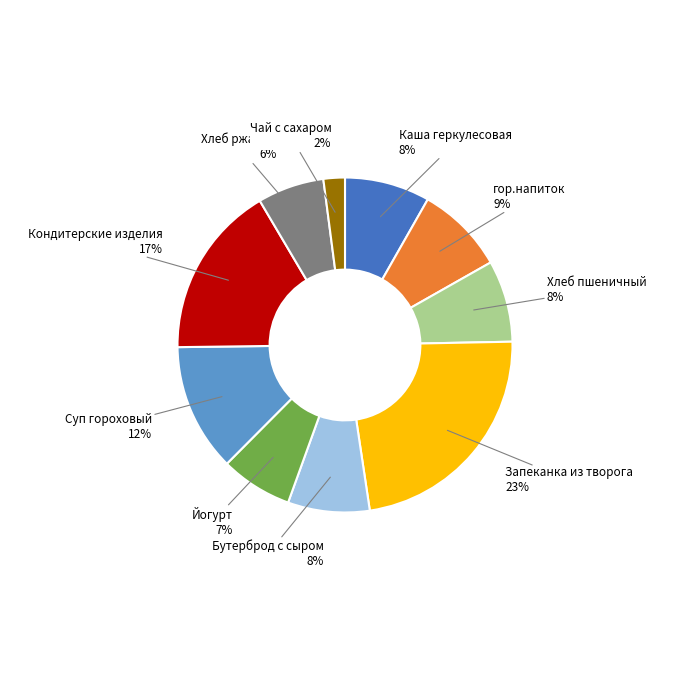

Is there any slice that represents more than half of the pie?

No